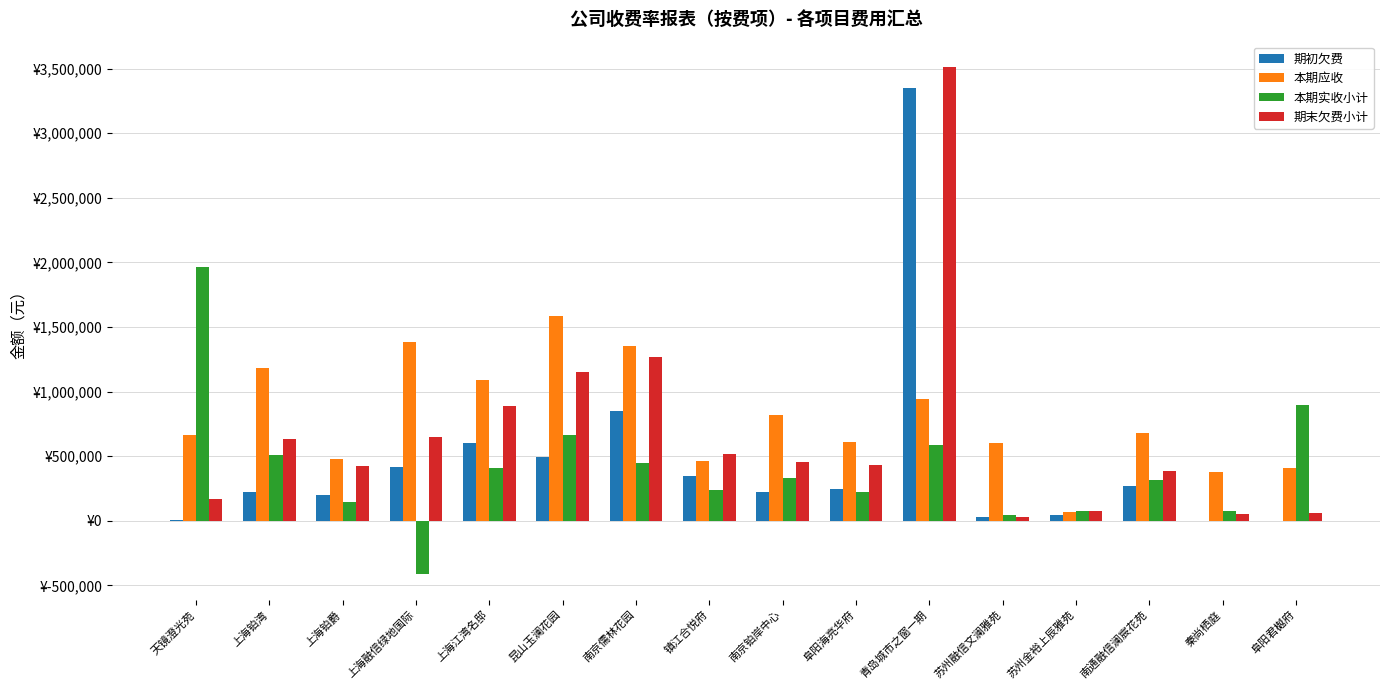

What are all the series names shown in the legend?

期初欠费, 本期应收, 本期实收小计, 期末欠费小计